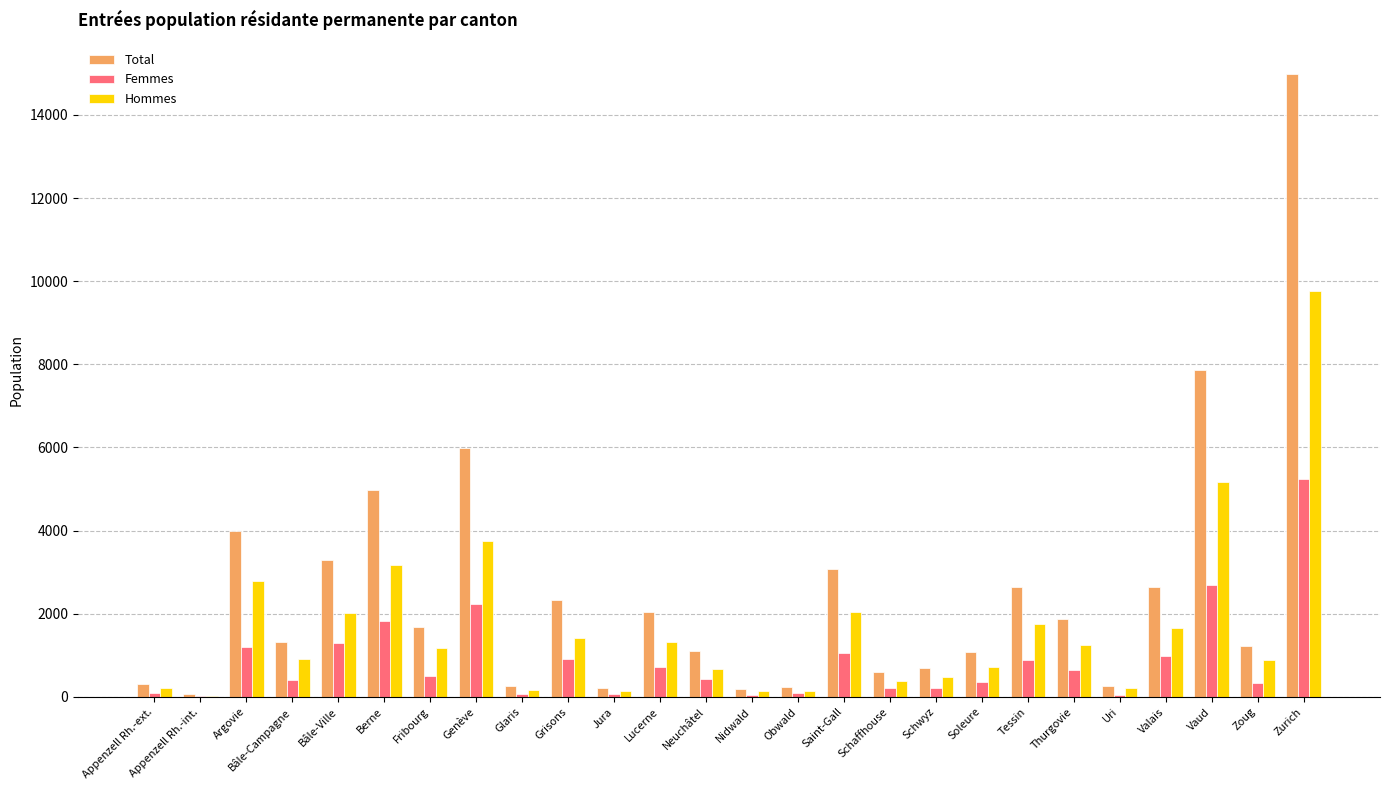

The value of Total at Vaud is 7857. True or false?

True